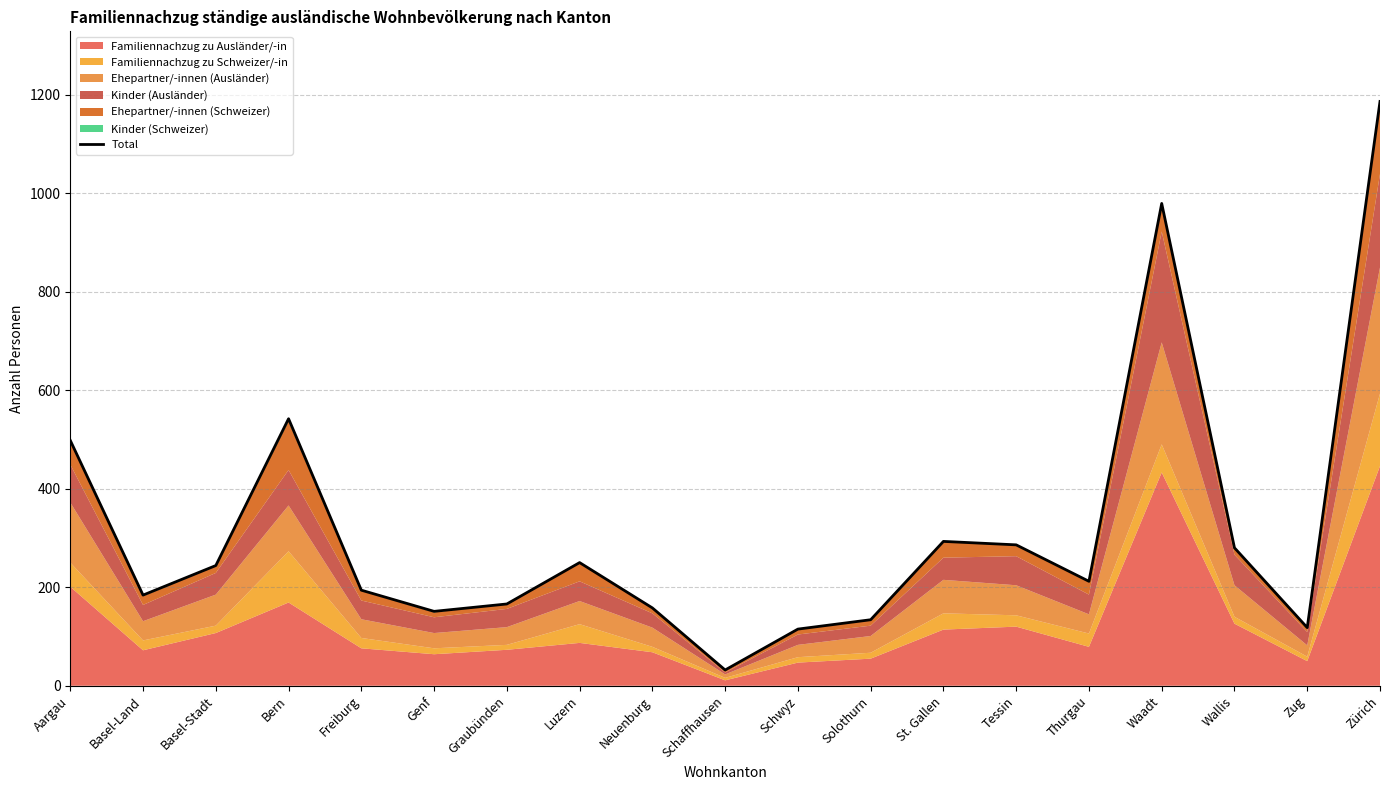

Approximately how many times larger is the value at St. Gallen compared to Solothurn?

2.2